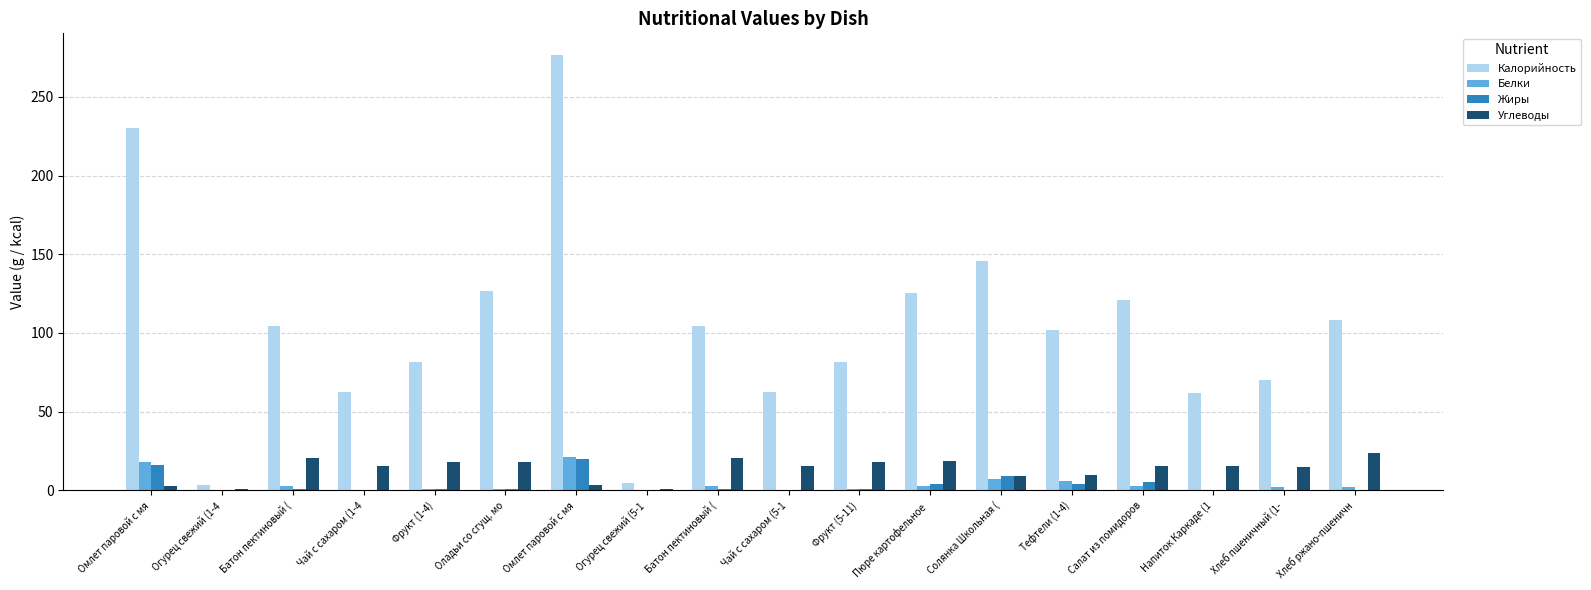

What is the sum of the Жиры values at Чай с сахаром (1-4 and Салат из помидоров?

5.6